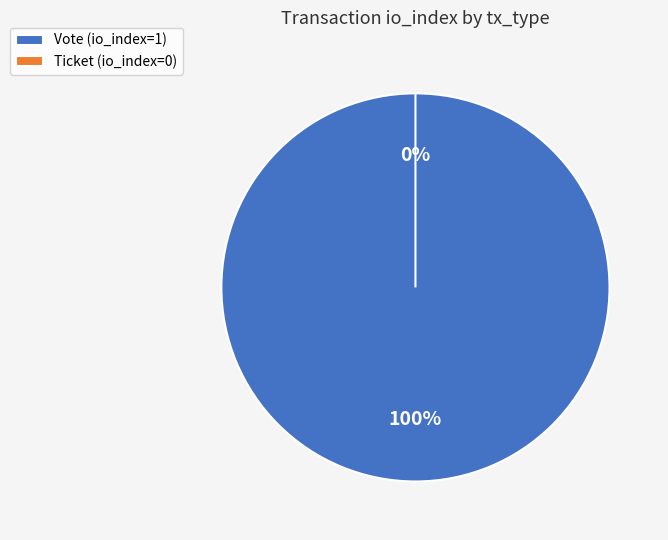

Which slice represents more than half of the pie?

Vote